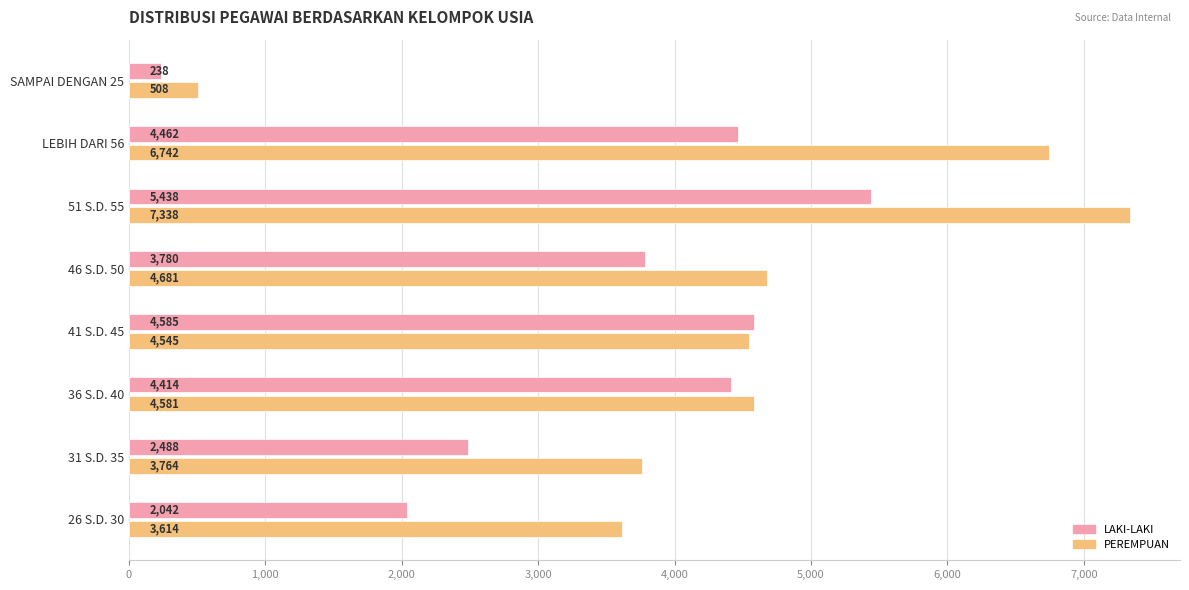

List the series in order of their peak value, highest first.

PEREMPUAN, LAKI-LAKI